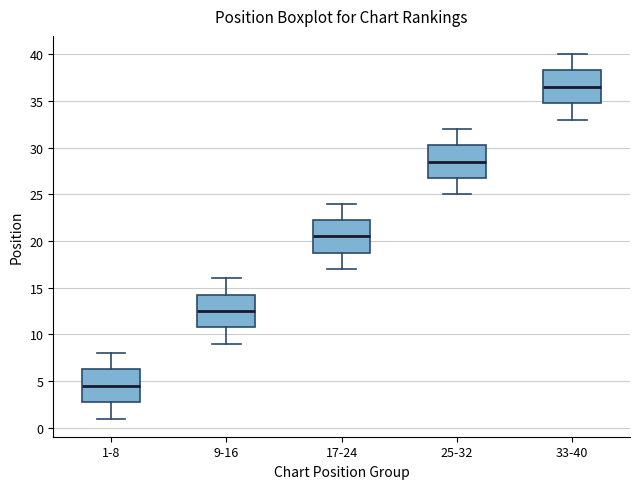

Reading left to right, transcribe this box plot: for each box, give where its median line is, the range the box spans, and where its two whiskers end, as read against the y-axis. The values are not printed on the chart, so give them approximately, as read against the axis.

1-8: median 4.5, box 3.0 to 6.5, whiskers 1.0 to 8.0
9-16: median 12.5, box 11.0 to 14.5, whiskers 9.0 to 16.0
17-24: median 20.5, box 19.0 to 22.5, whiskers 17.0 to 24.0
25-32: median 28.5, box 27.0 to 30.5, whiskers 25.0 to 32.0
33-40: median 36.5, box 35.0 to 38.5, whiskers 33.0 to 40.0